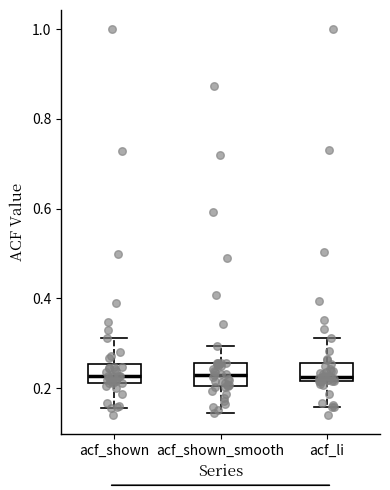

Reading left to right, transcribe this box plot: for each box, give where its median line is, the range the box spans, and where its two whiskers end, as read against the y-axis. The values are not printed on the chart, so give them approximately, as read against the axis.

acf_shown: median 0.22 (inside the box), box 0.22 to 0.26, whiskers 0.16 to 0.32
acf_shown_smooth: median 0.24, box 0.20 to 0.26, whiskers 0.14 to 0.30
acf_li: median 0.22 (just above the box's lower edge), box 0.22 to 0.26, whiskers 0.16 to 0.32